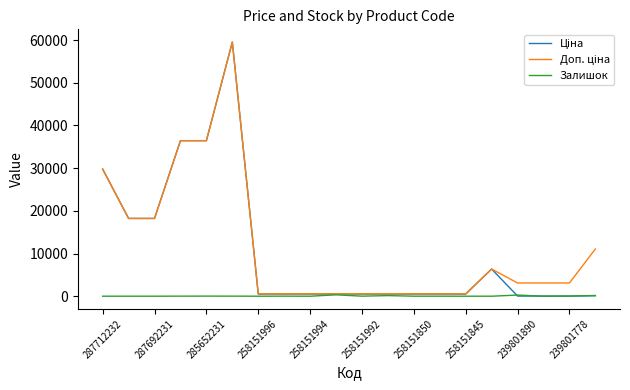

What is the maximum value shown in the chart?

59523.0